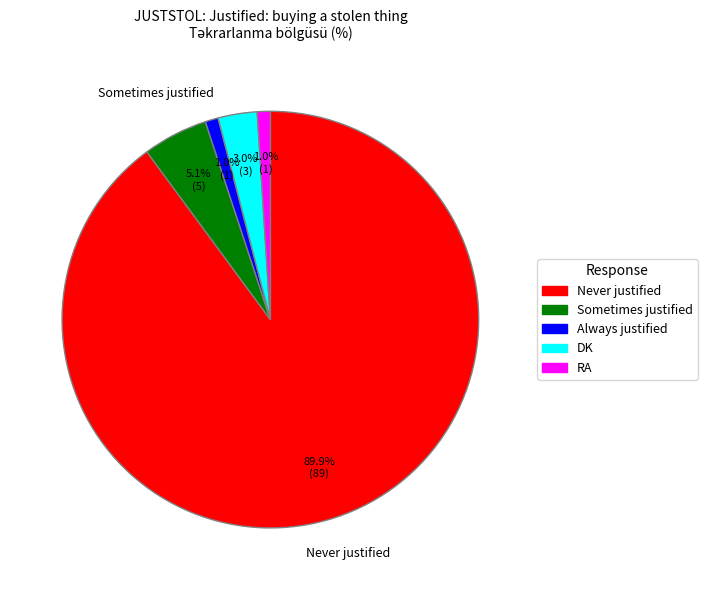

To the nearest percent, what percentage of the pie is DK?

3%